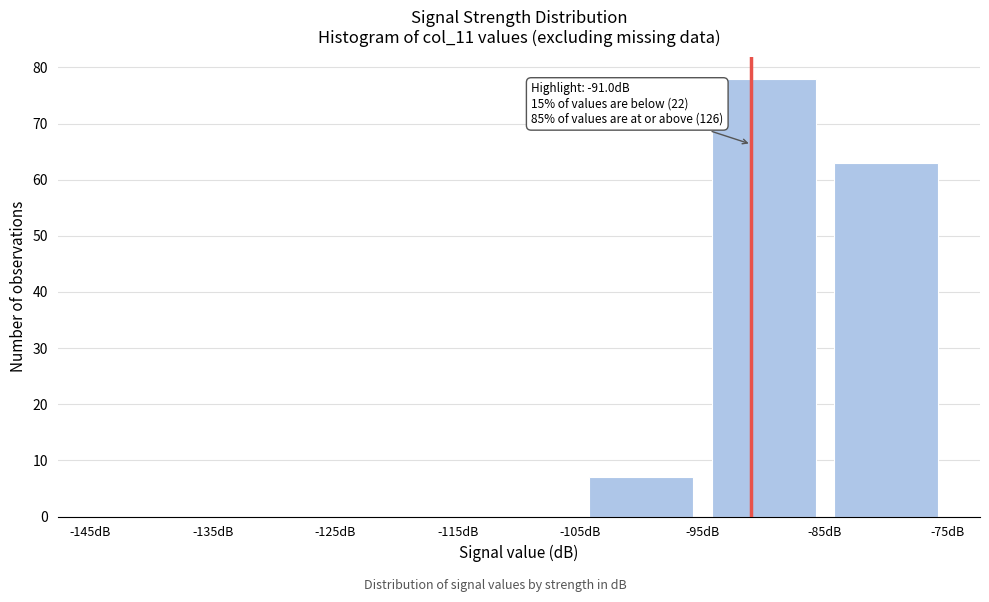

Over which range of the x-axis is the bar tallest?

-95 to -85